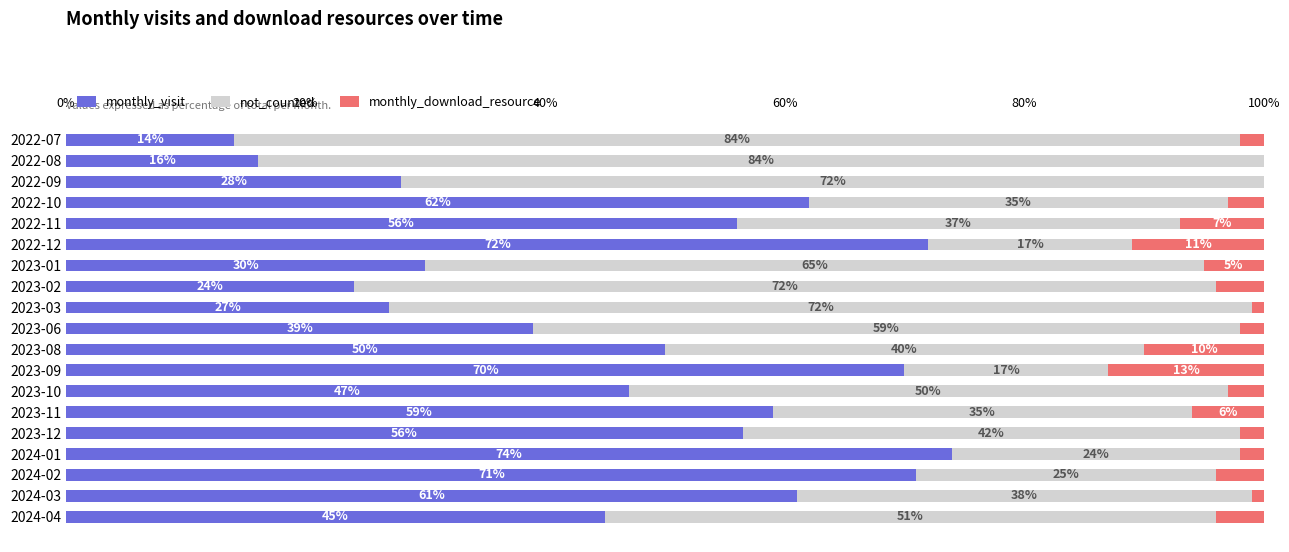

How many distinct data groups are displayed?

3